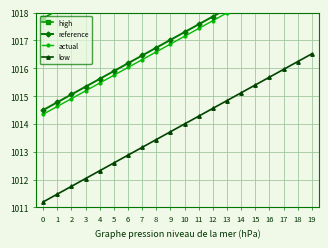

True or false: low and high intersect in this chart.

False